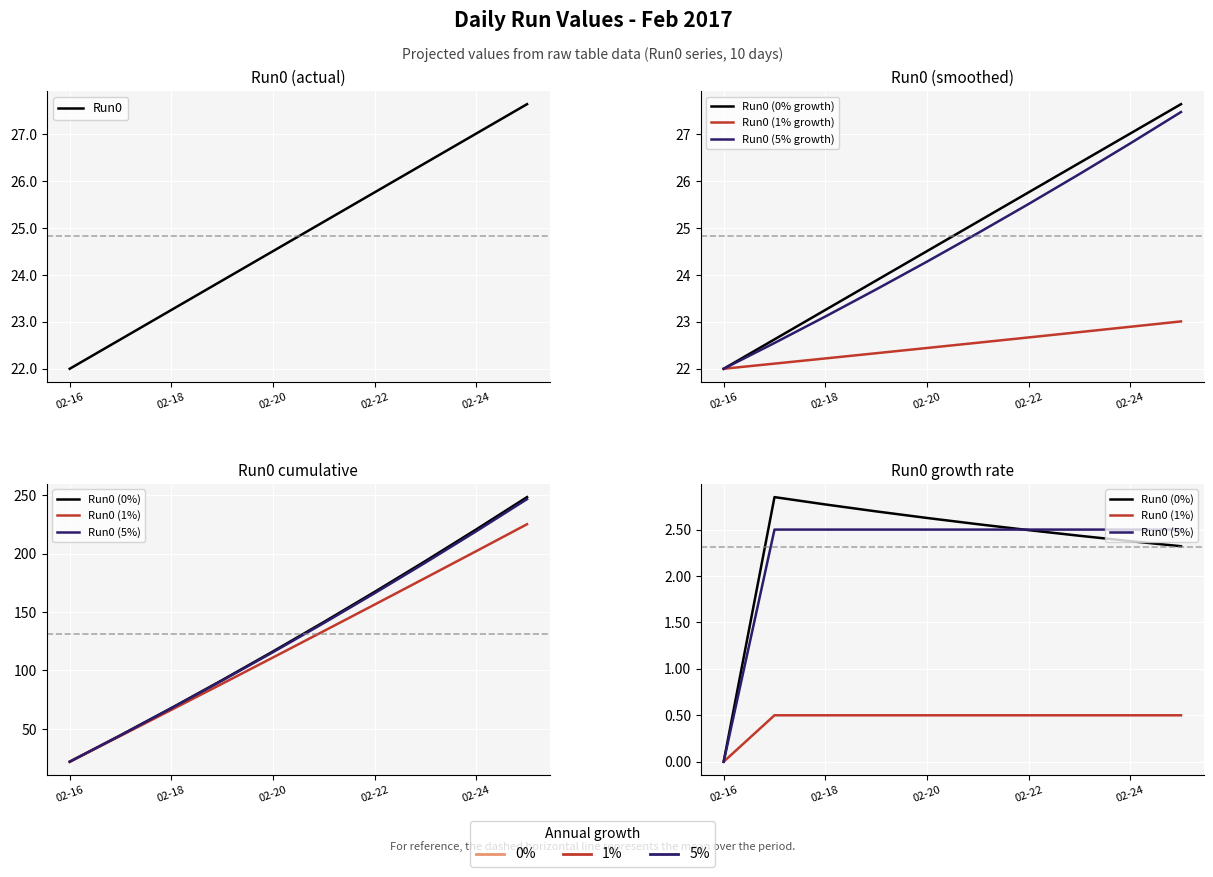

Rank the categories by value from highest to lowest.

2017-02-25, 2017-02-24, 2017-02-23, 2017-02-22, 2017-02-21, 2017-02-20, 2017-02-19, 2017-02-18, 2017-02-17, 2017-02-16